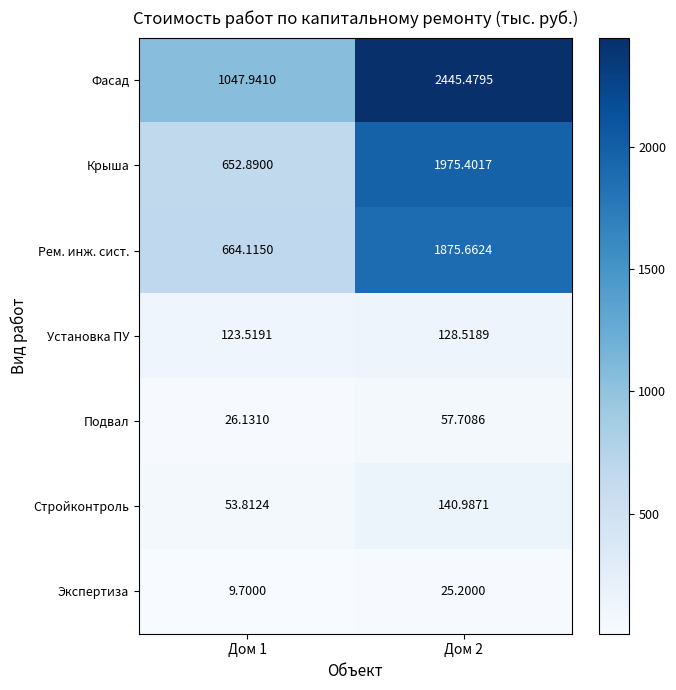

Which series has the largest range (max minus min)?

Фасад